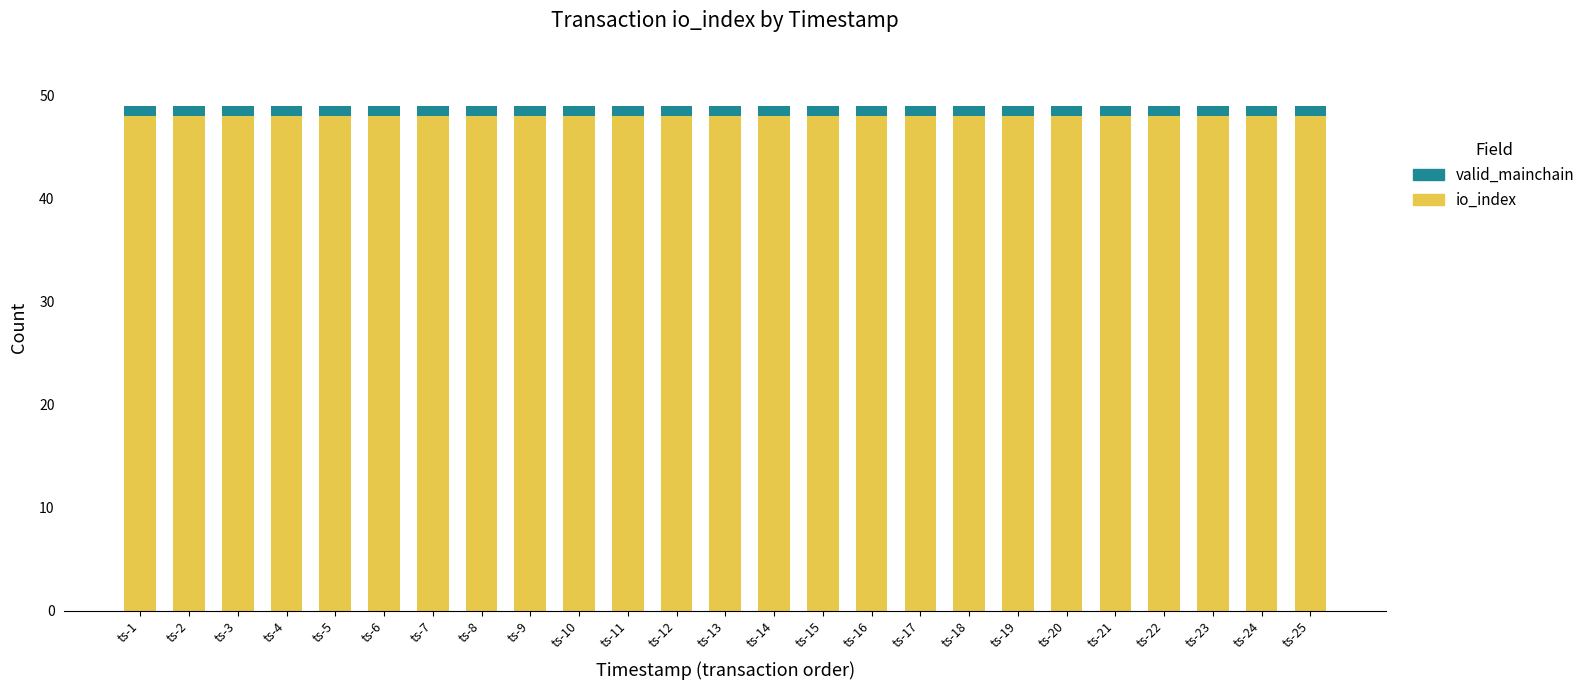

The io_index series shows 48 at ts-20. True or false?

True